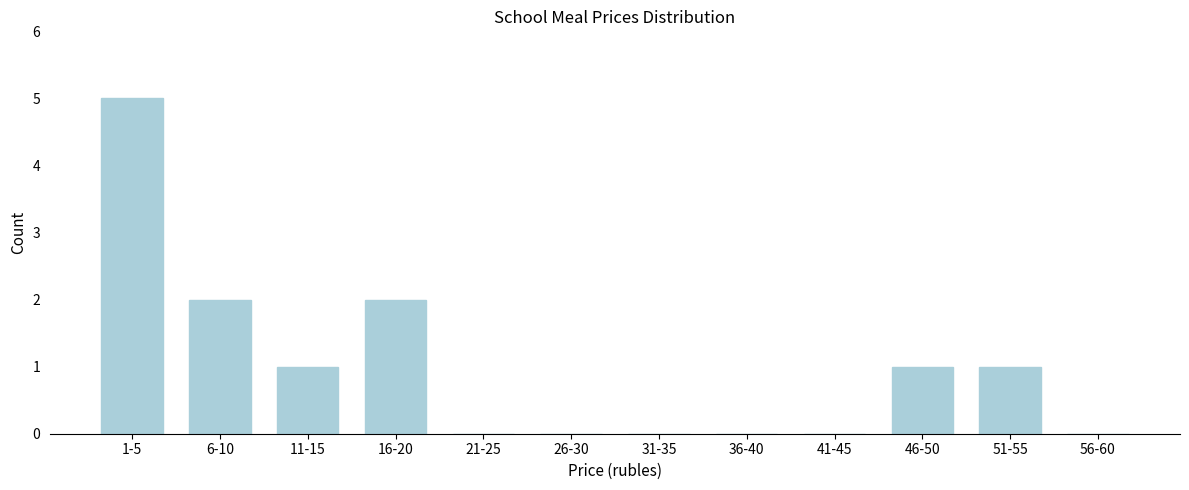

Reading left to right, what are all the values shown in this chart?

1-5=5	6-10=2	11-15=1	16-20=2	21-25=0	26-30=0	31-35=0	36-40=0	41-45=0	46-50=1	51-55=1	56-60=0